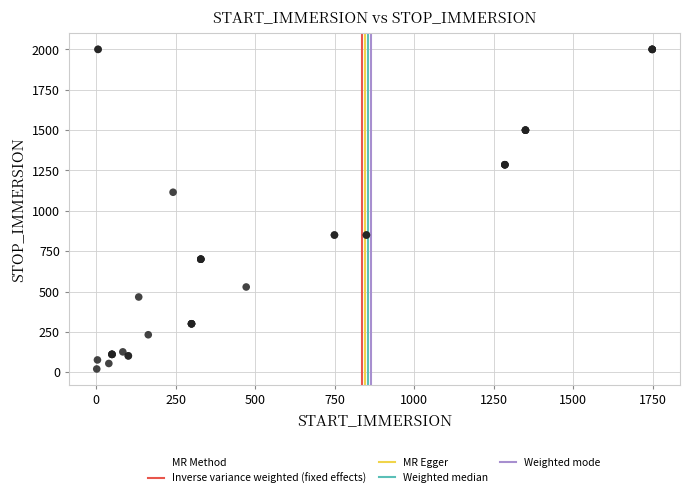

What Y value in the scatter plot is closest to 1010?

1115.0